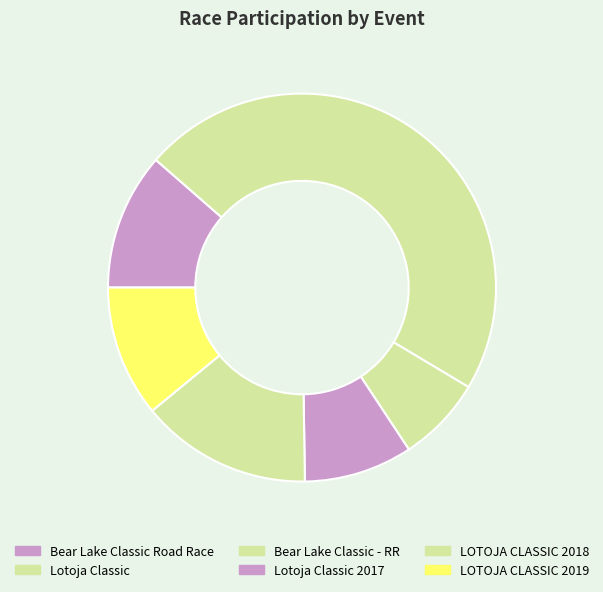

Count the number of slices in the pie.

6